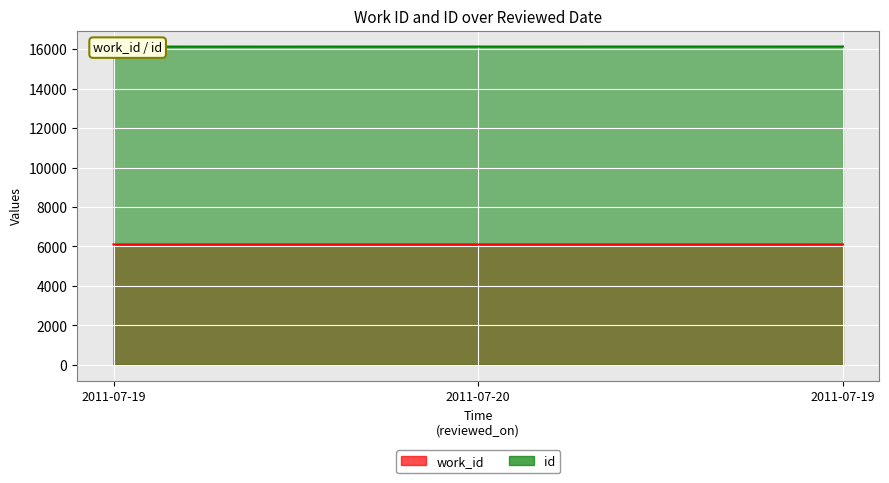

What are all the series names shown in the legend?

work_id, id